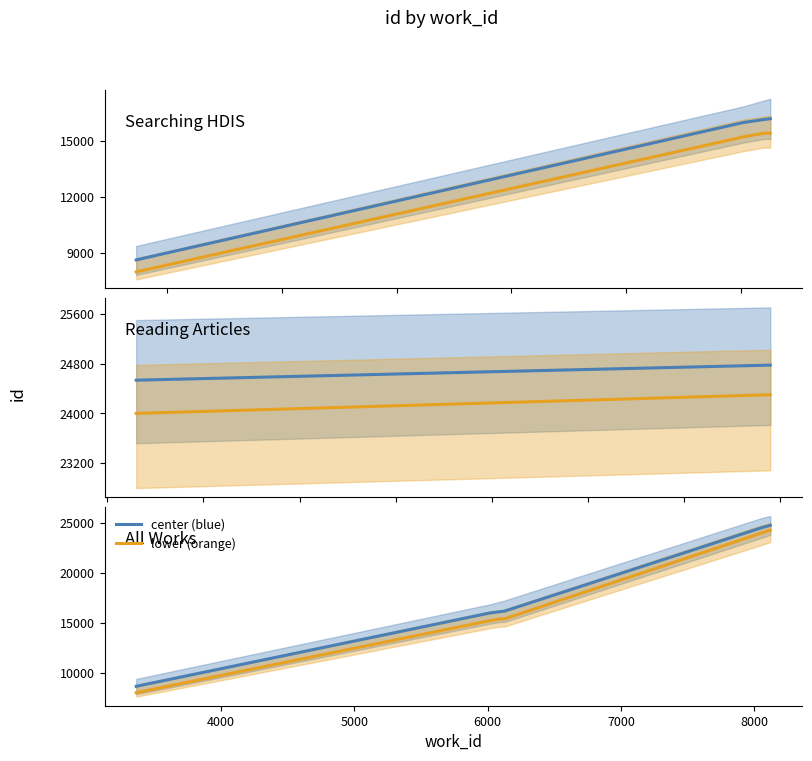

What is the maximum value for lower (orange)?

24300